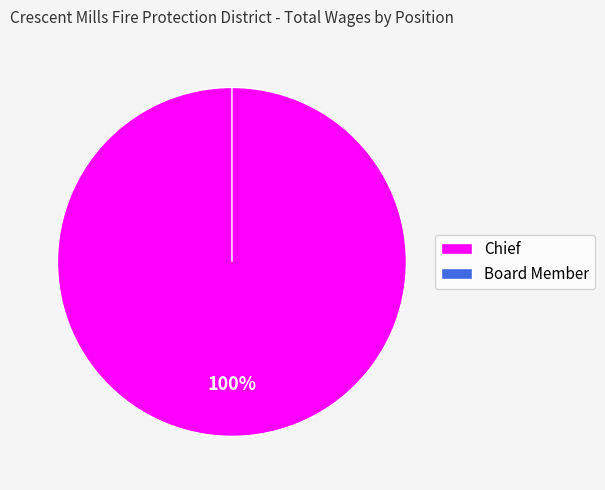

Is there a majority slice in this chart?

Yes